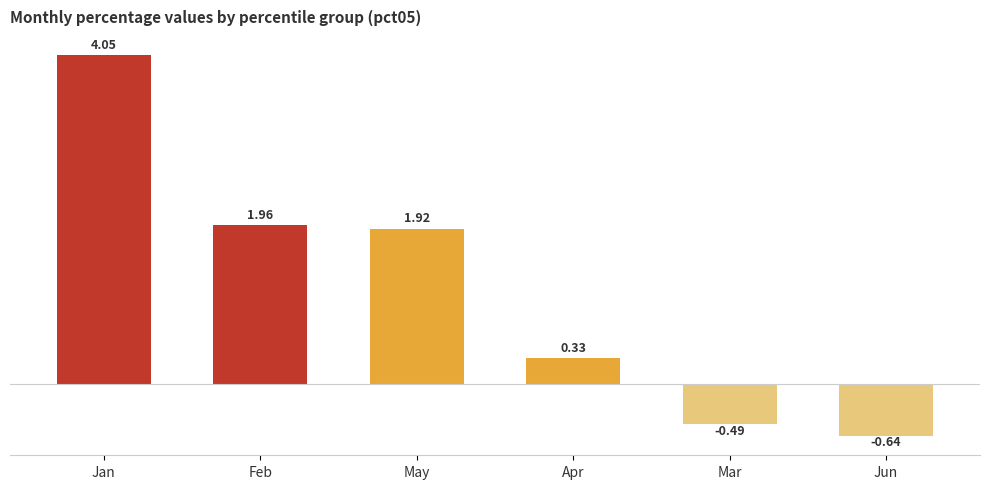

What is the sum of all values?

7.1